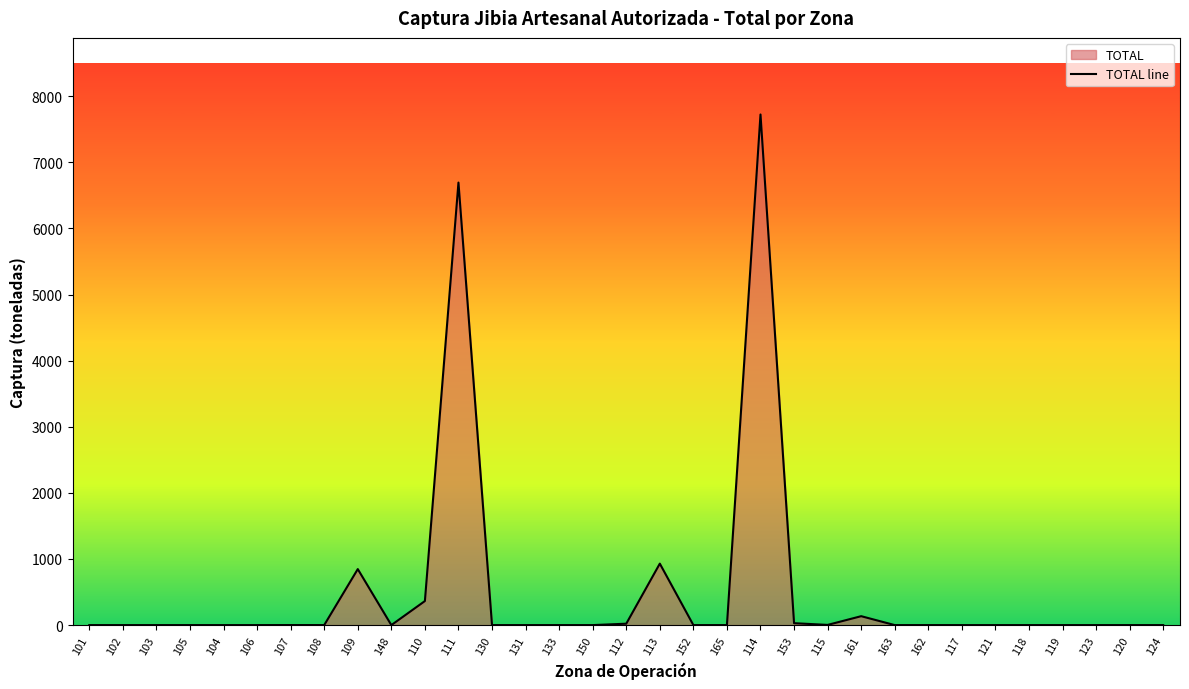

True or false: the data shows 0.1 at 105.

True